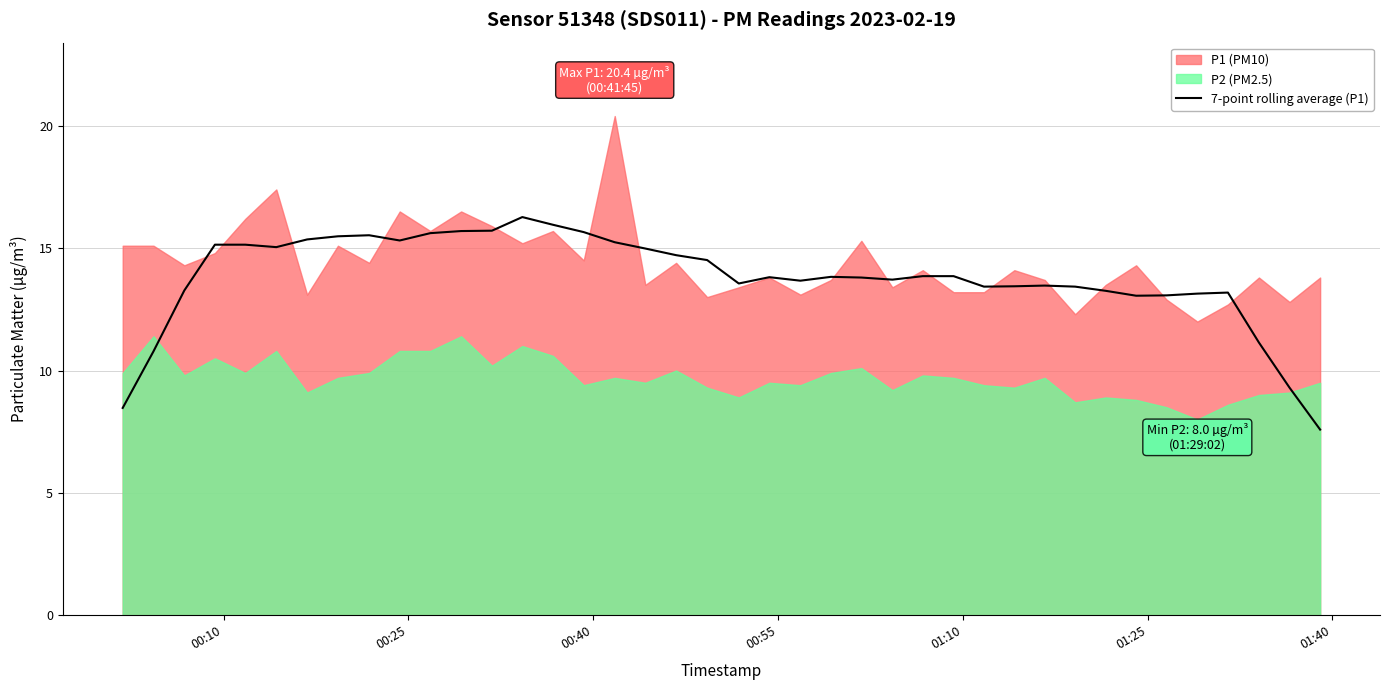

How many lines are shown in the chart?

1